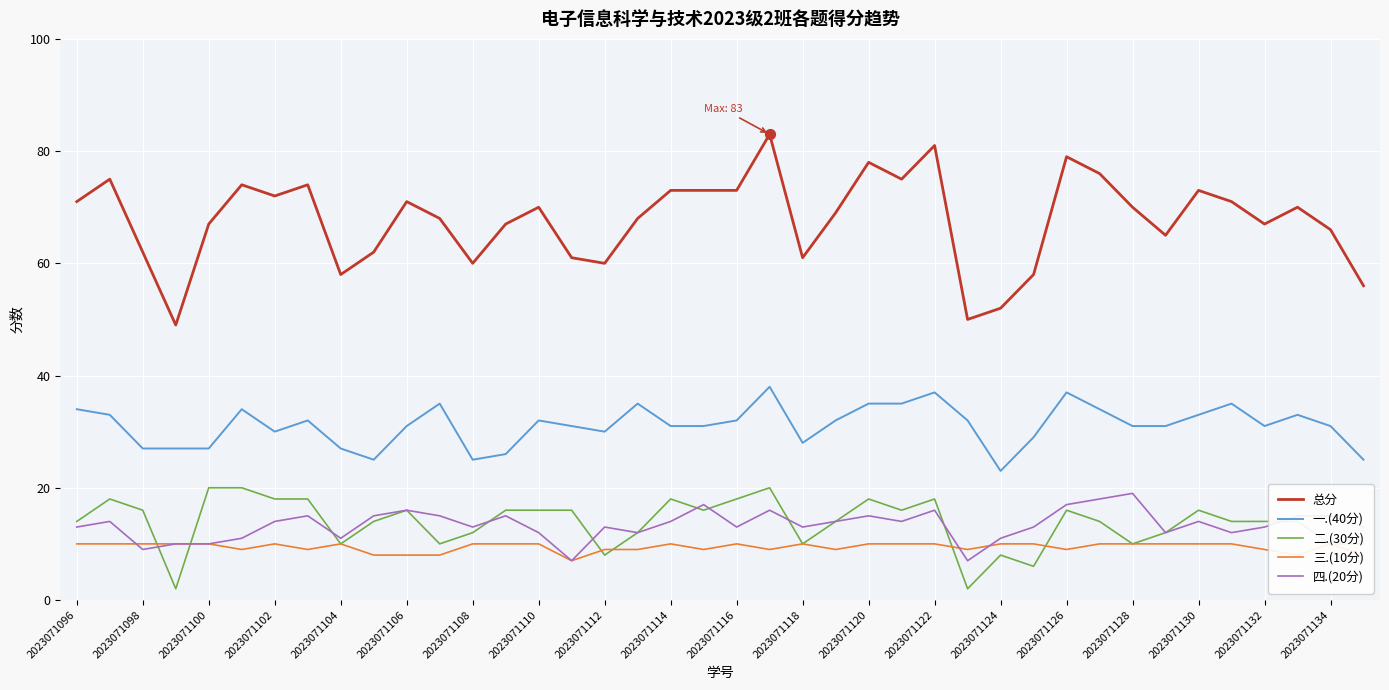

What are all the series names shown in the legend?

总分, 一.(40分), 二.(30分), 三.(10分), 四.(20分)